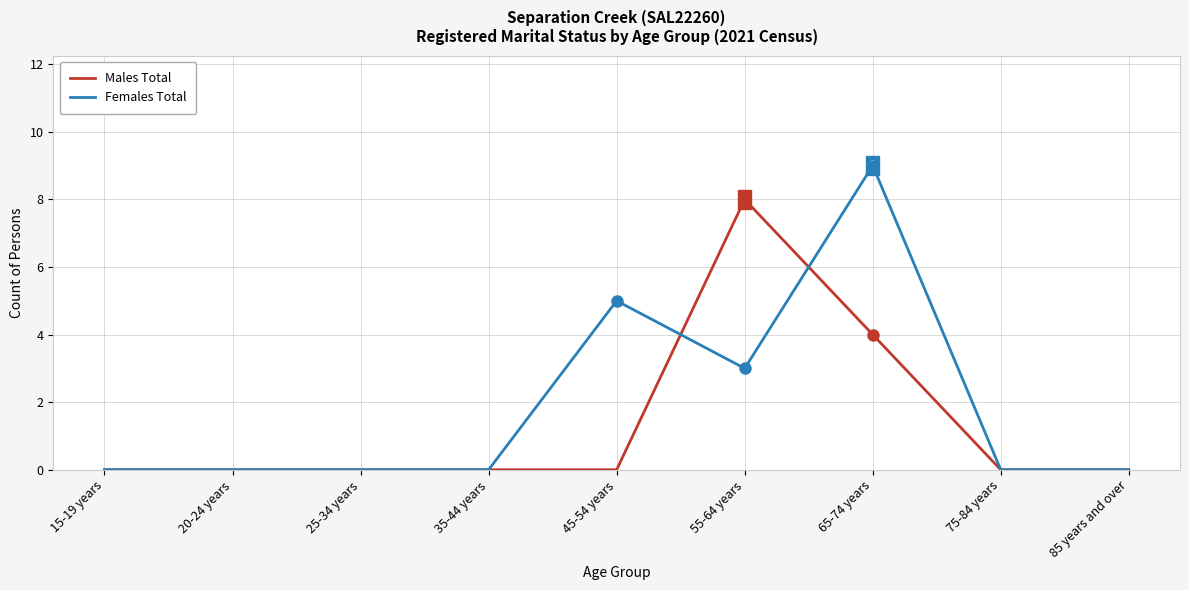

Which category has the highest value across all series?

65-74 years